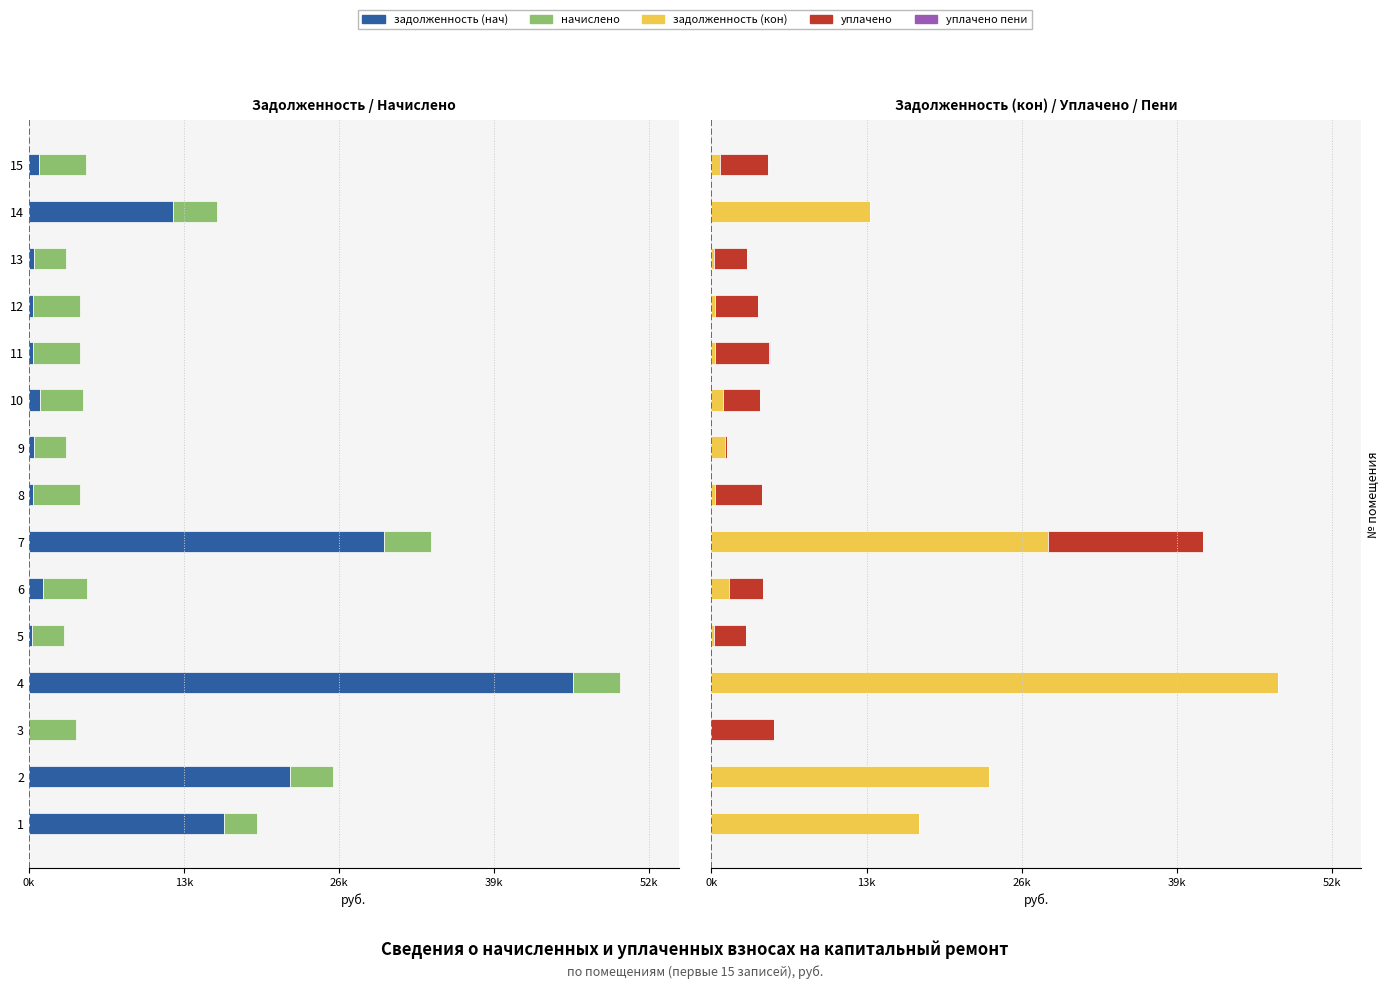

What is the difference between the second highest and minimum values in the задолженность (кон) series?

28198.4